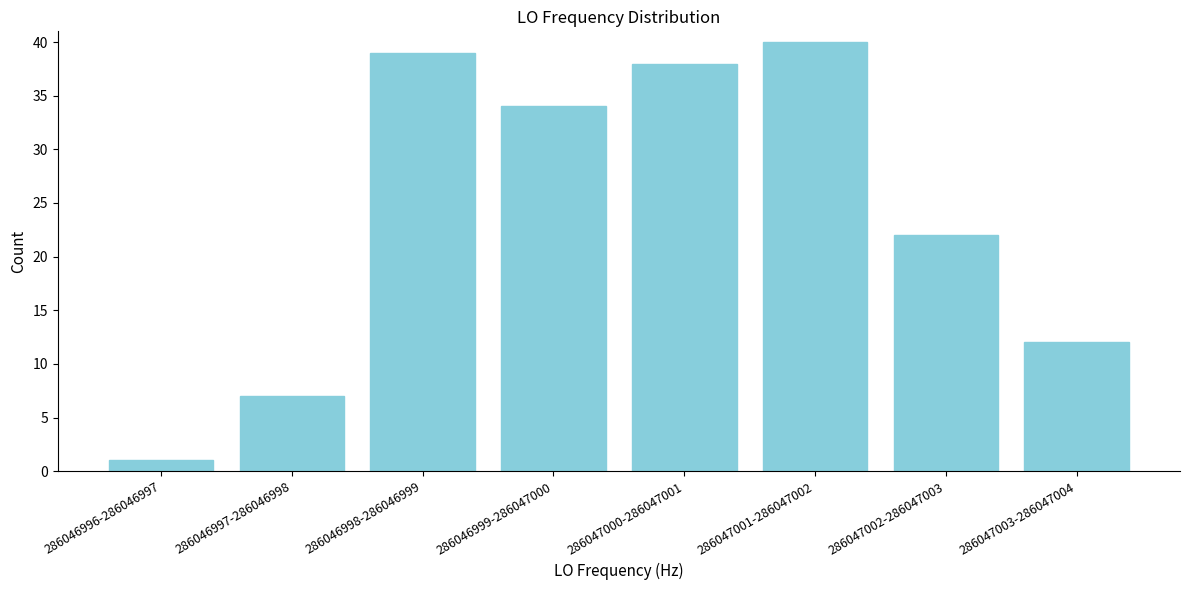

Reading right to left, list all the values displayed in this chart.

12	22	40	38	34	39	7	1